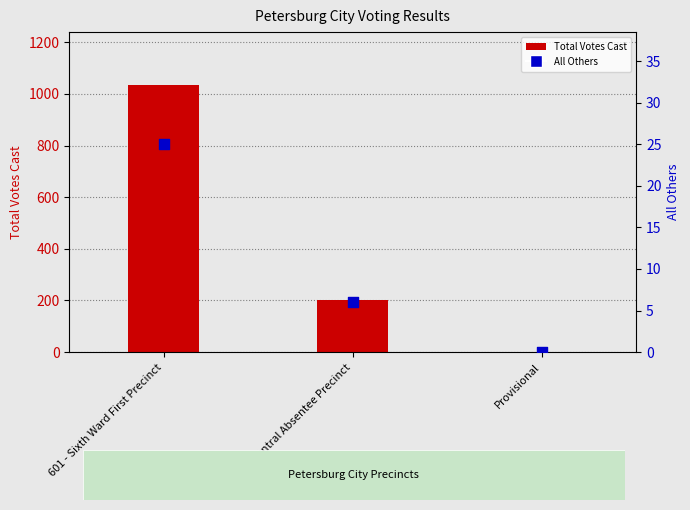

What is the total value across all series at Ab - Central Absentee Precinct?

208